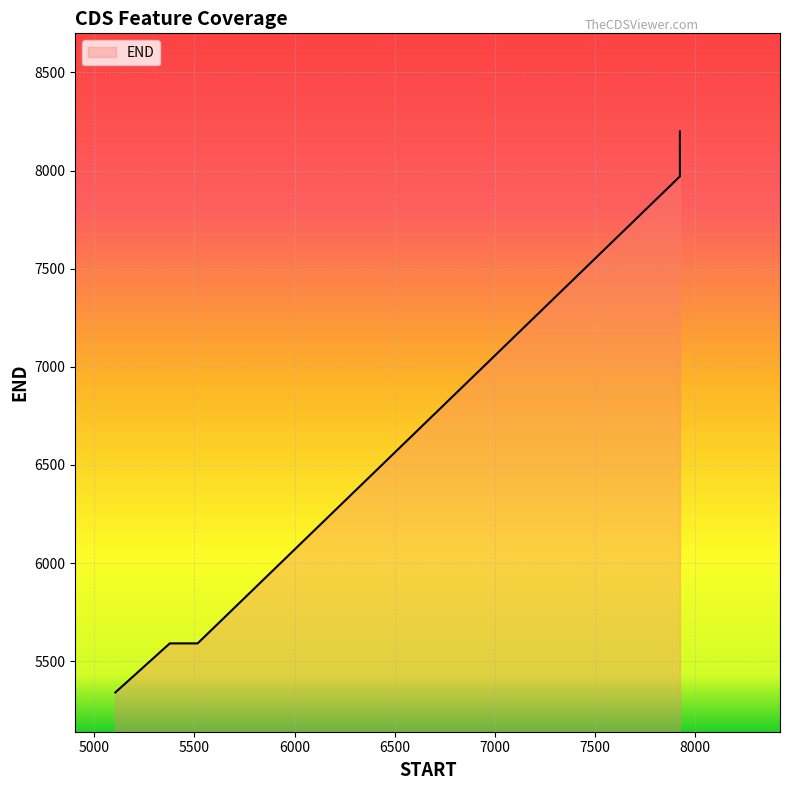

List the labels in order of value, largest first.

7925, 7925, 5377, 5516, 5105